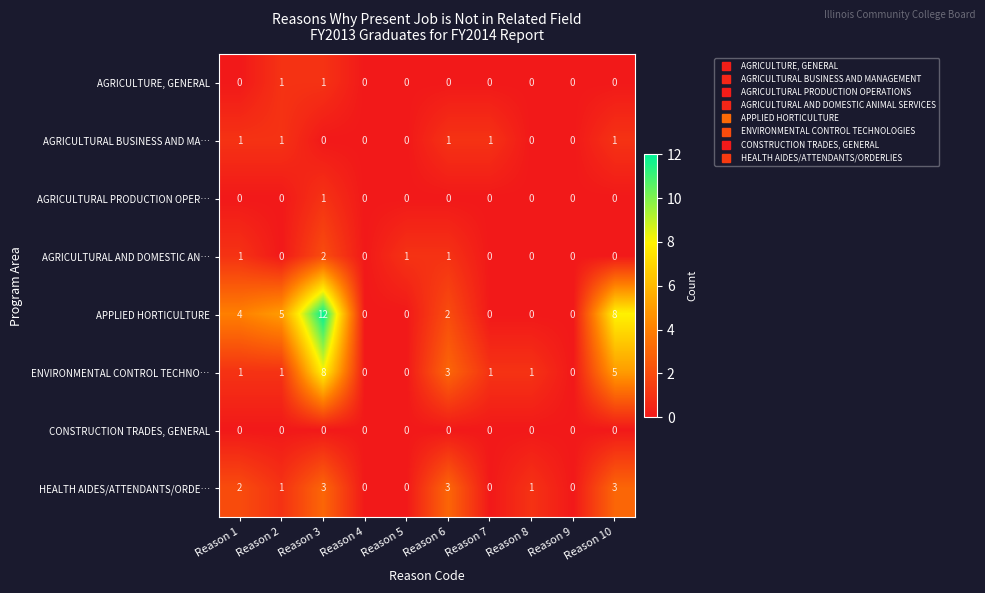

At which category is the sum across all series the highest?

Reason 3